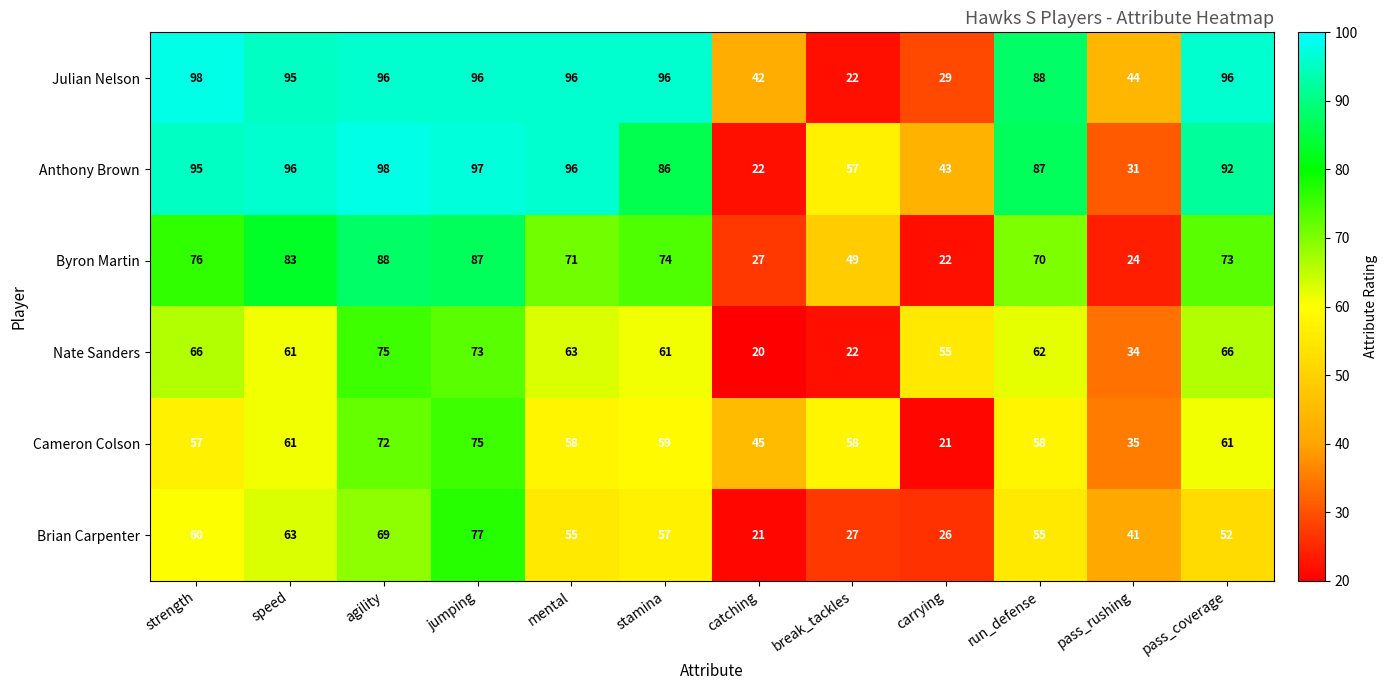

Which series changed the most between mental and pass_rushing?

Anthony Brown